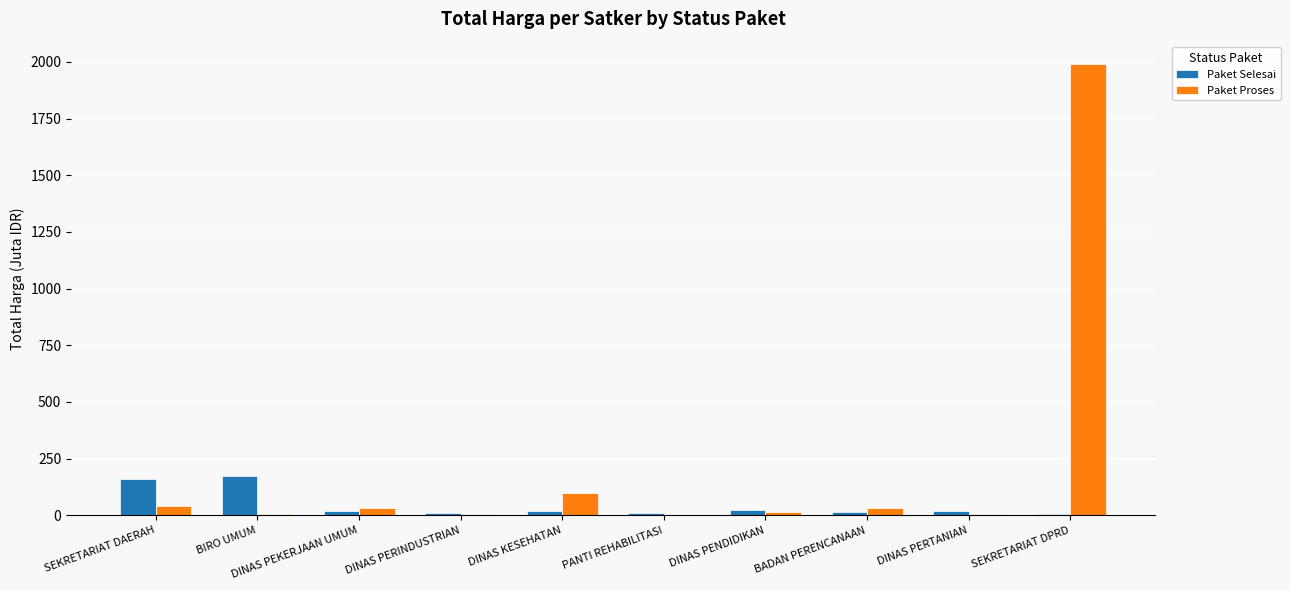

What is the sum of all Paket Selesai values?

453.1